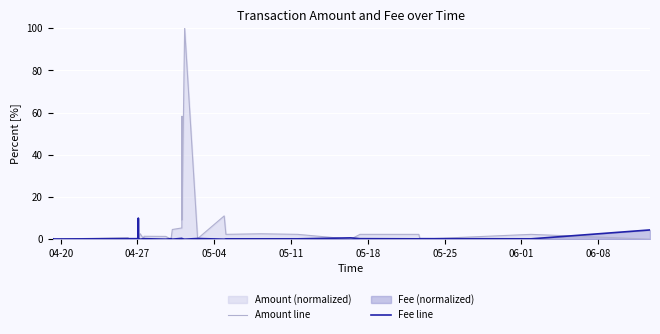

What is the value of the Fee line point at the 23rd from the left?

0.2